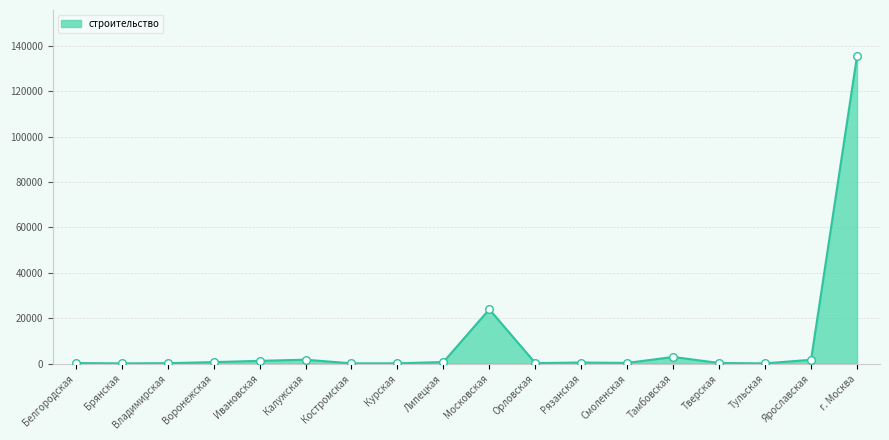

What is the maximum value shown in the chart?

135479